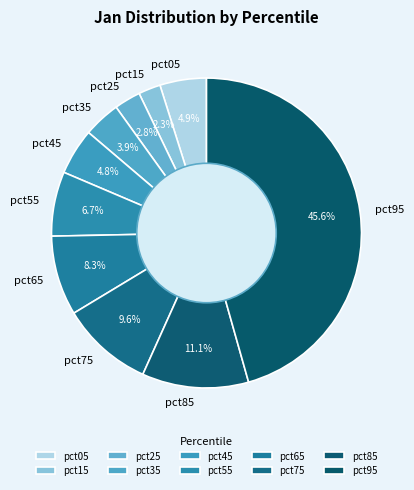

Which slice is the largest?

pct95